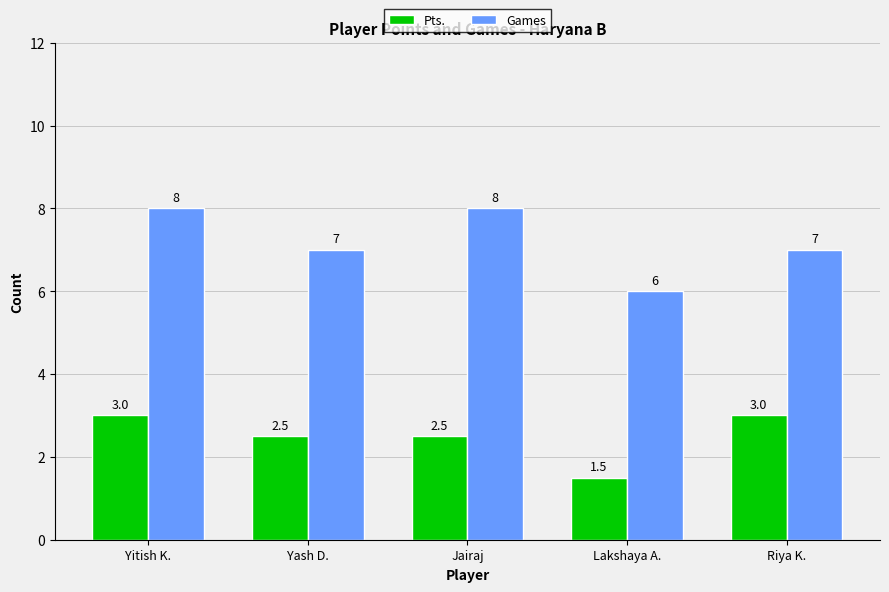

What is the spread (max minus min) of values at Riya K.?

4.0